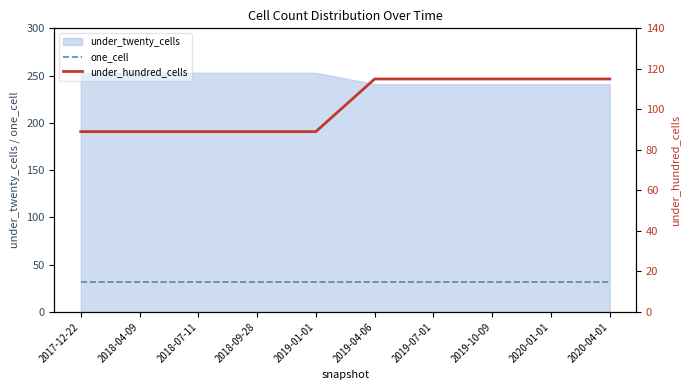

Which series has the widest spread of values?

under_hundred_cells